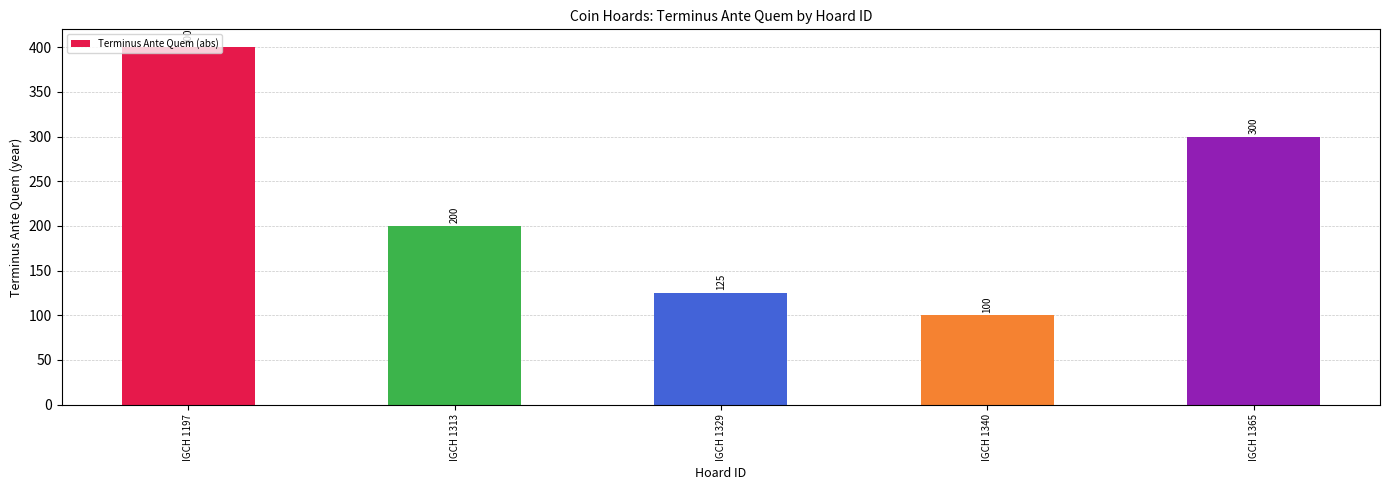

Are the bars horizontal?

No